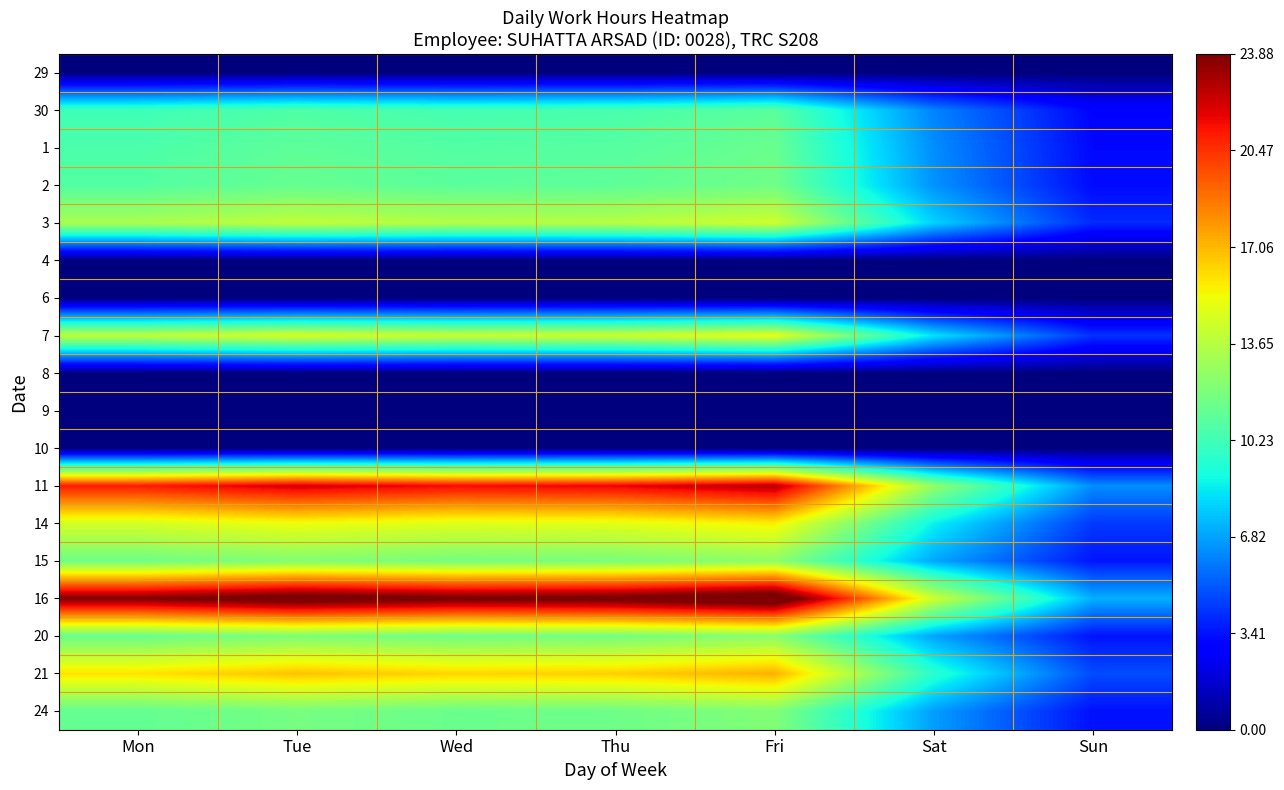

Rank the series by their maximum value, from highest to lowest.

16, 11, 21, 14, 7, 3, 15, 20, 24, 2, 1, 30, 29, 4, 6, 8, 9, 10